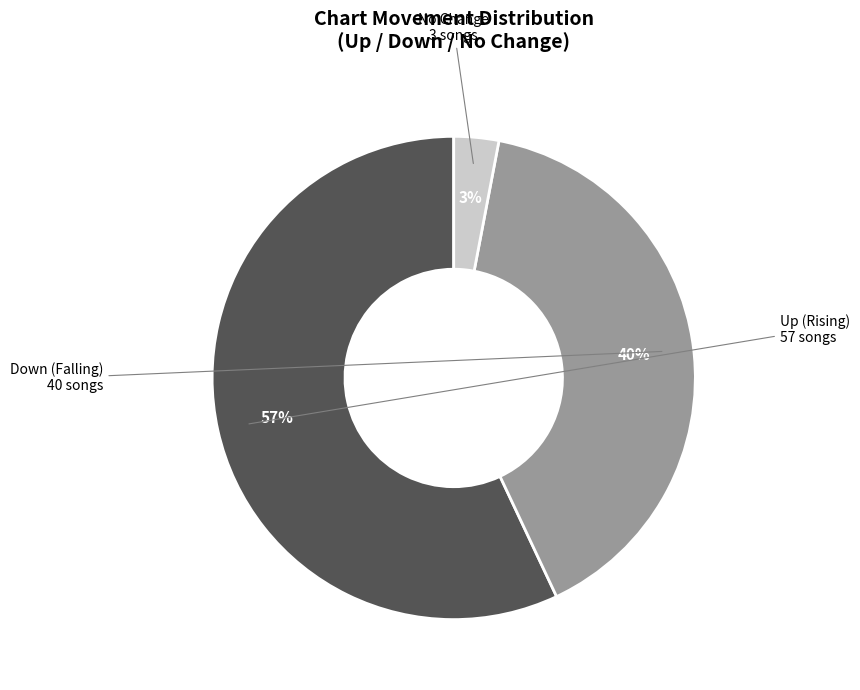

Is there a majority slice in this chart?

Yes